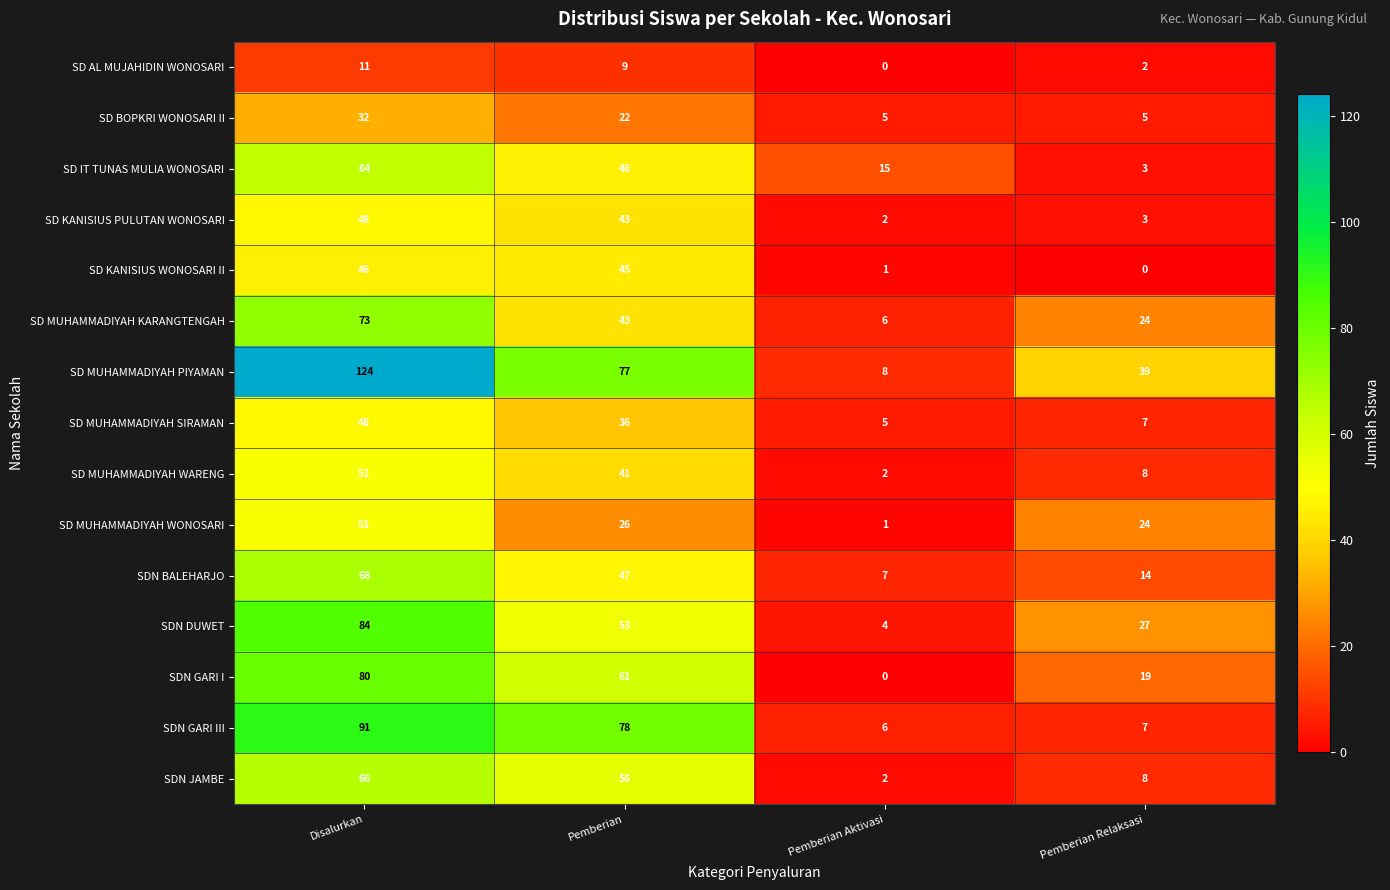

Which series changed the most between Disalurkan and Pemberian?

SD MUHAMMADIYAH PIYAMAN